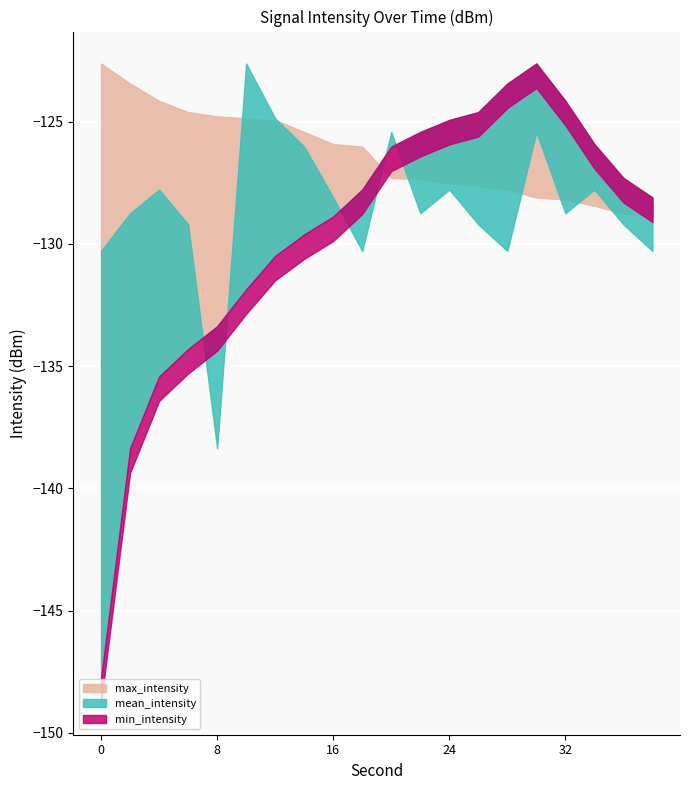

How many data points in mean_intensity are less than -128?

12